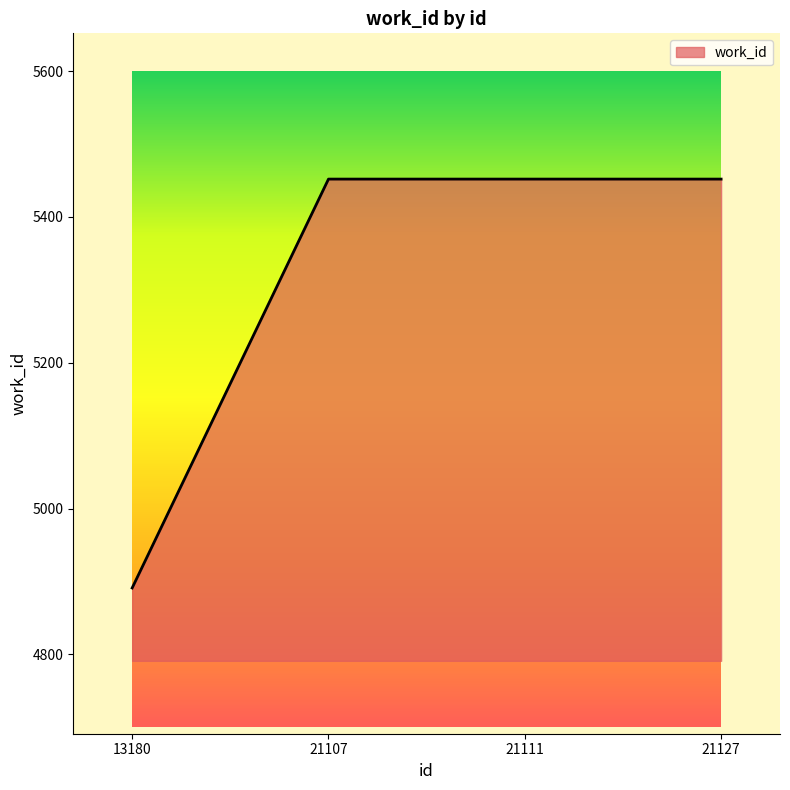

What is the sum of the values at 21111 and 21107?

10904